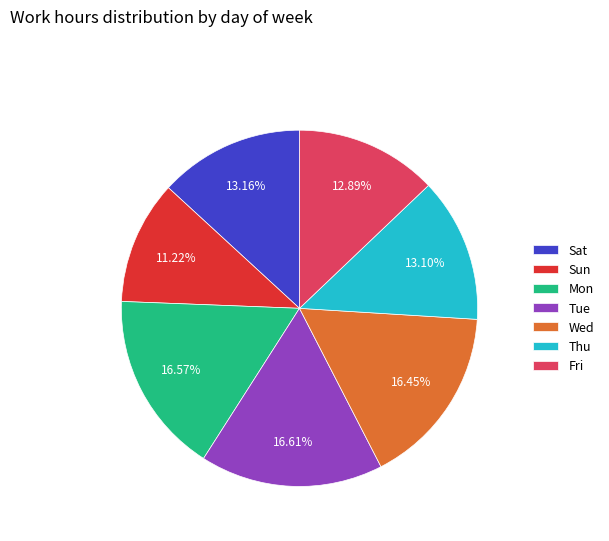

To the nearest percent, what percentage of the pie is Tue?

17%